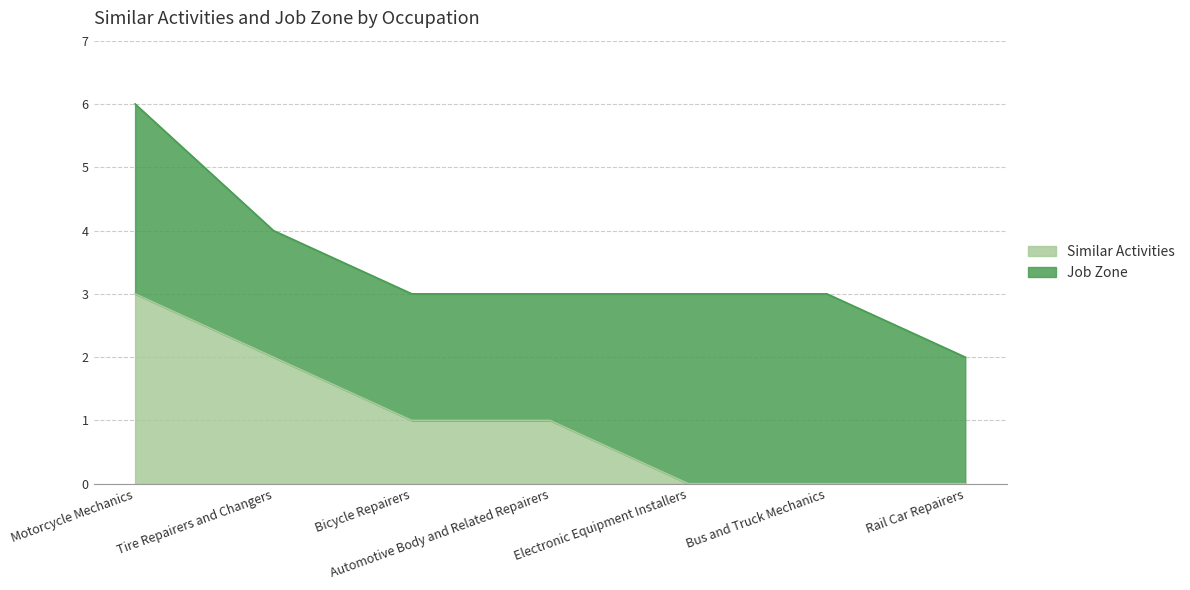

List the labels in order of value, smallest first.

Electronic Equipment Installers, Bus and Truck Mechanics, Rail Car Repairers, Bicycle Repairers, Automotive Body and Related Repairers, Tire Repairers and Changers, Motorcycle Mechanics